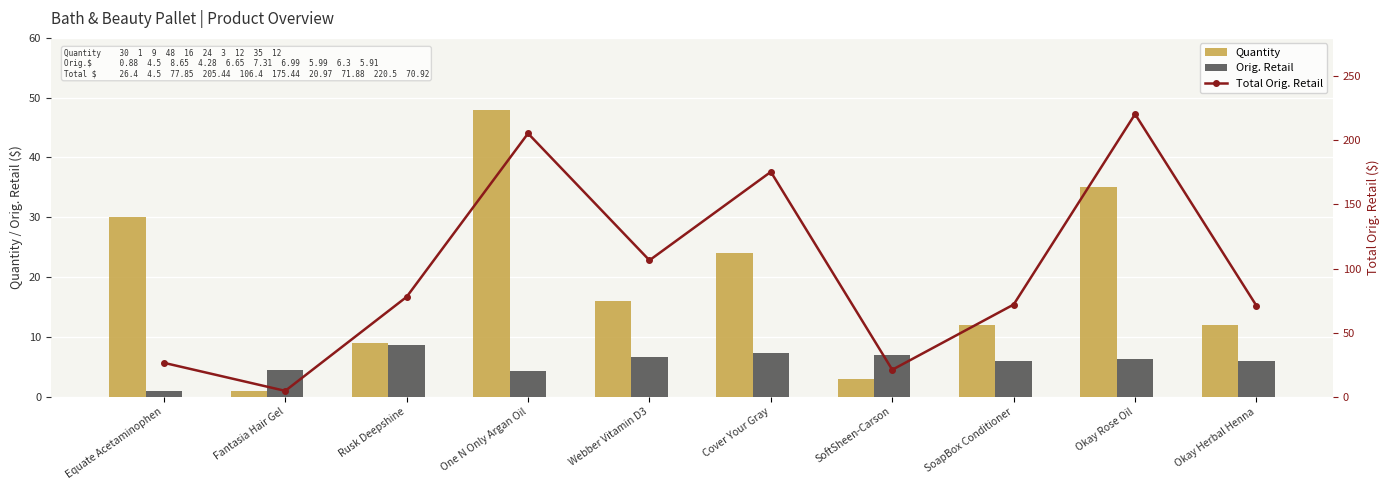

Is it true that Total Orig. Retail equals 46.5 at Webber Vitamin D3?

False